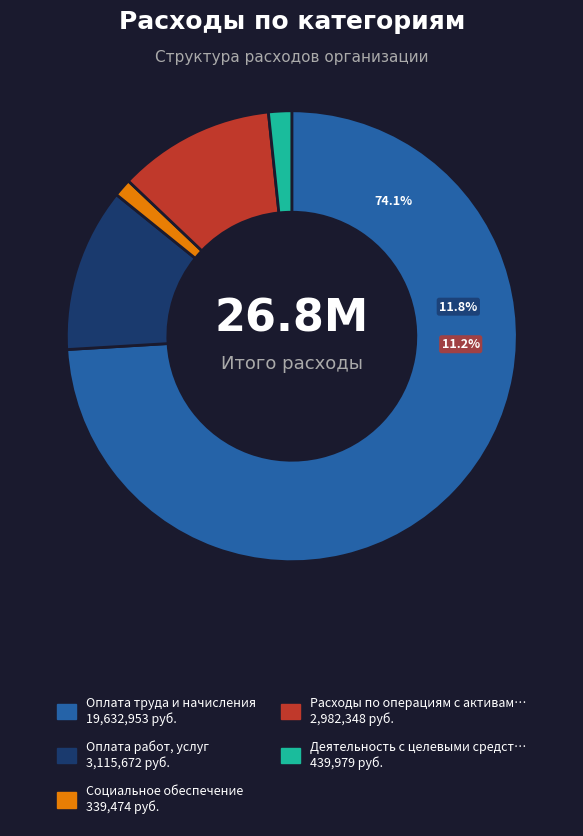

Which category has the biggest portion of the pie?

Оплата труда и начисления